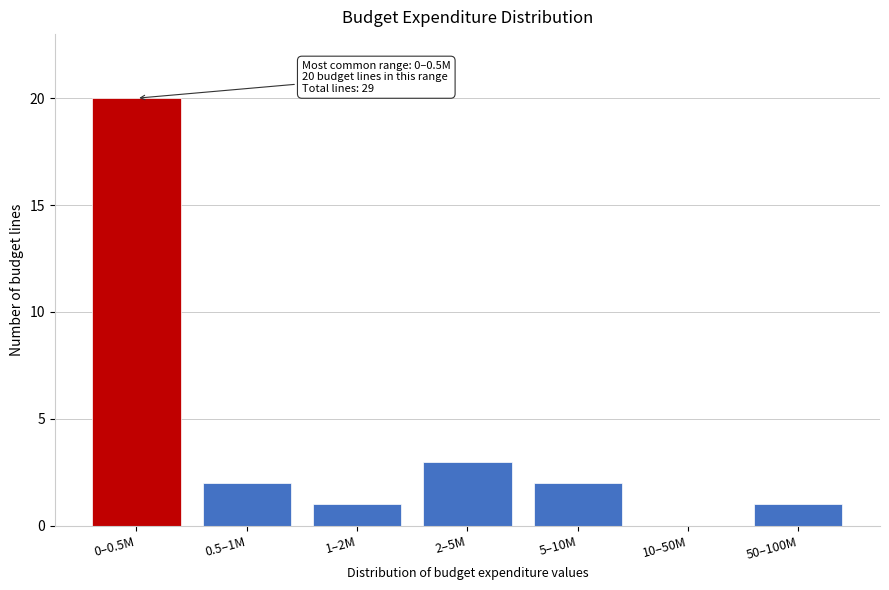

Reading left to right, list all the values displayed in this chart.

0–0.5M=20	0.5–1M=2	1–2M=1	2–5M=3	5–10M=2	10–50M=0	50–100M=1